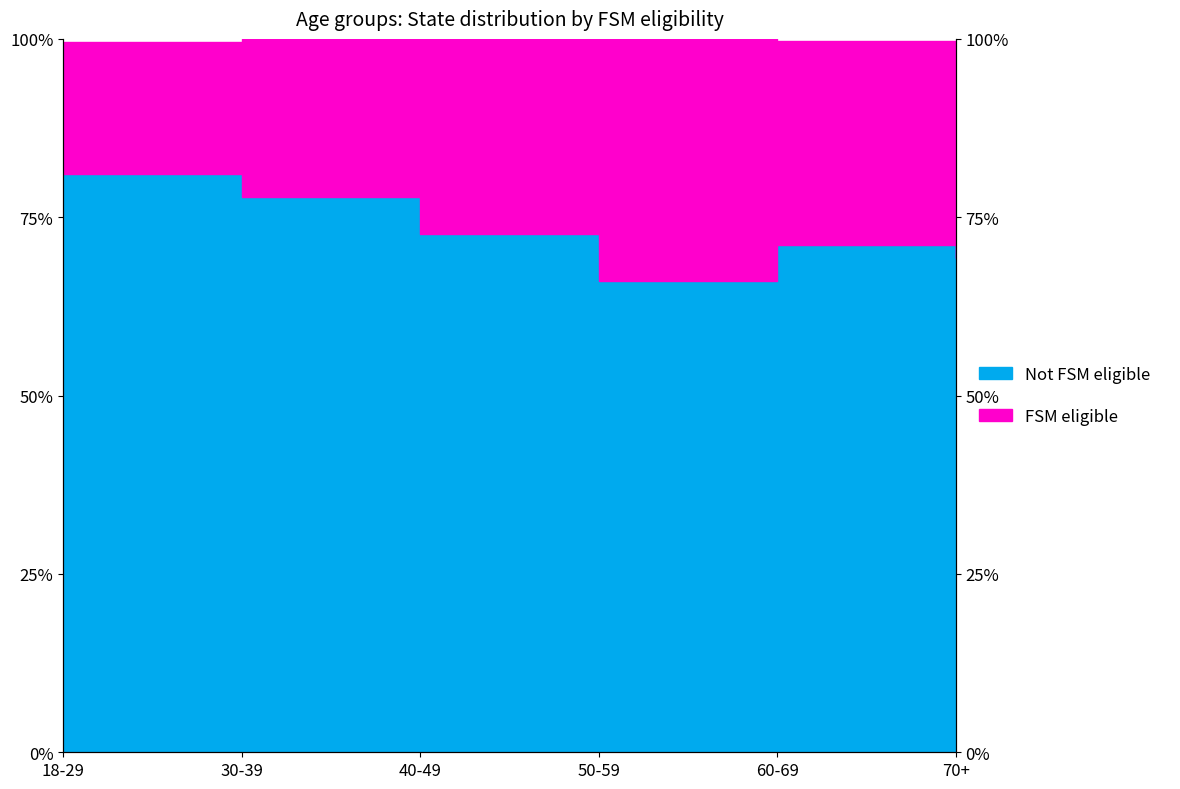

Reading right to left, transcribe all the data shown in this chart.

69.3	71.1	66.1	72.6	77.8	81.0